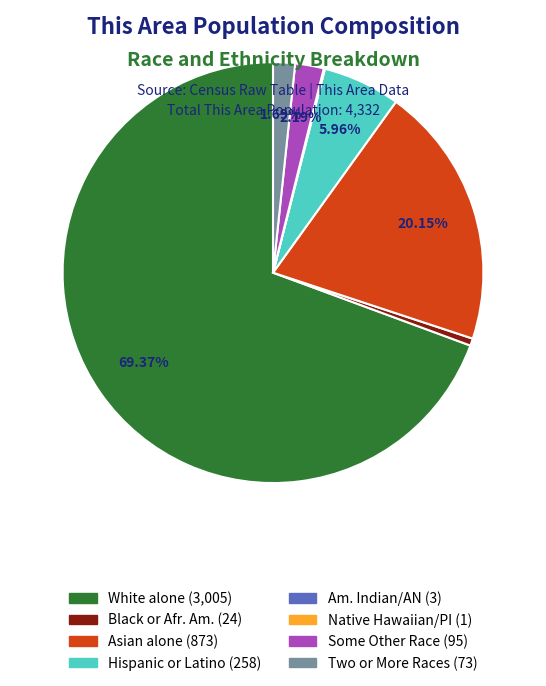

Is there a majority slice in this chart?

Yes